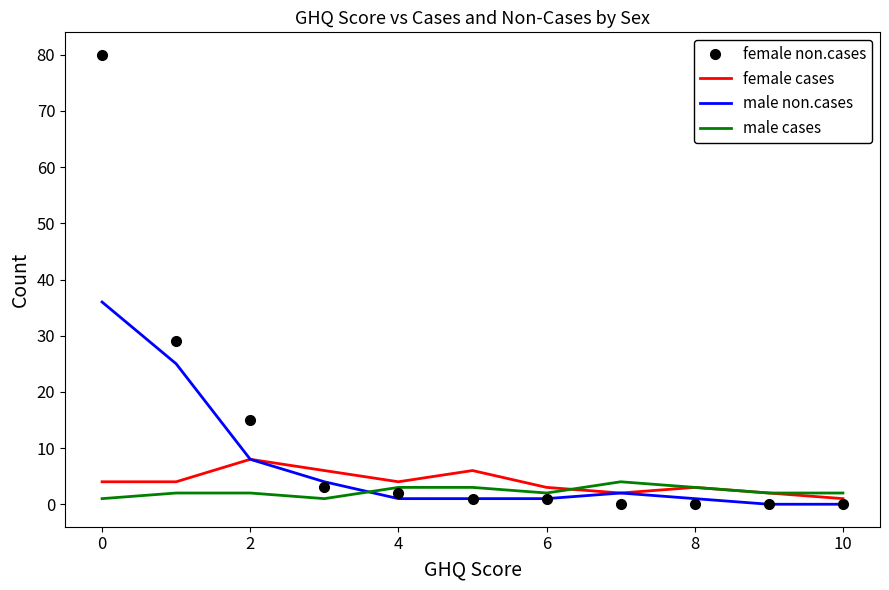

Which series has the widest spread of values?

female non.cases